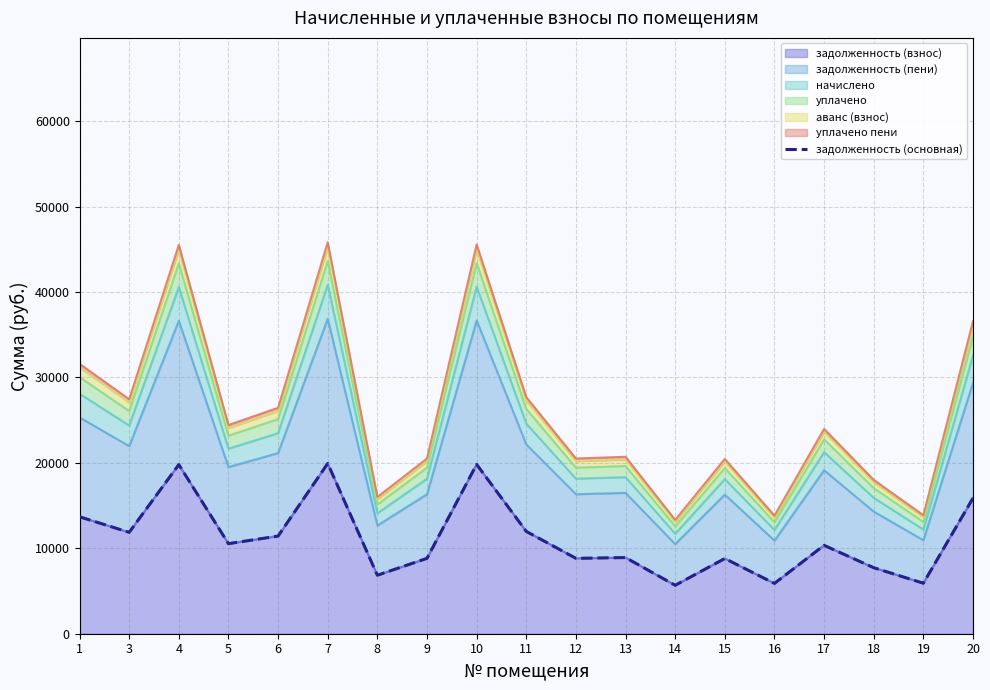

Reading left to right, what are all the values shown in this chart?

13687.5	11869.8	19797.6	10544.2	11431.8	19929.0	6847.6	8825.7	19819.5	11979.3	8825.7	8913.3	5672.1	8803.8	5891.1	10345.6	7728.1	5913.0	15877.5